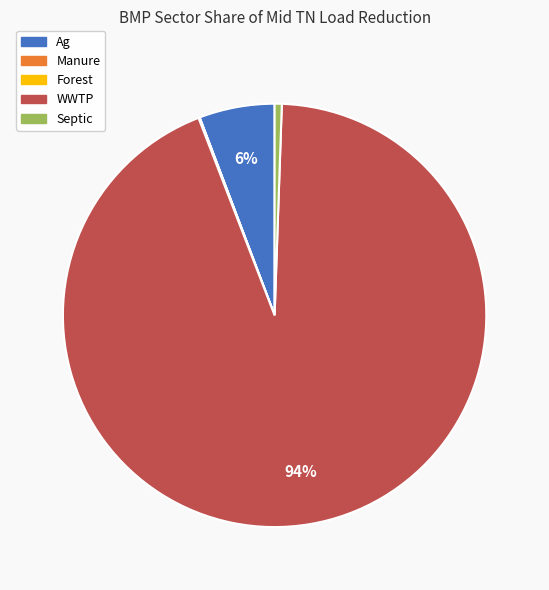

Approximately how many times larger is the value at Ag compared to WWTP?

0.1